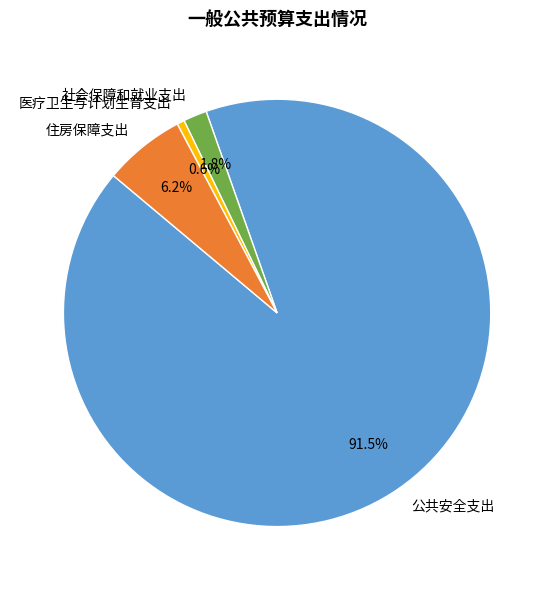

What is the ratio of the value at 医疗卫生与计划生育支出 to the value at 社会保障和就业支出?

0.3